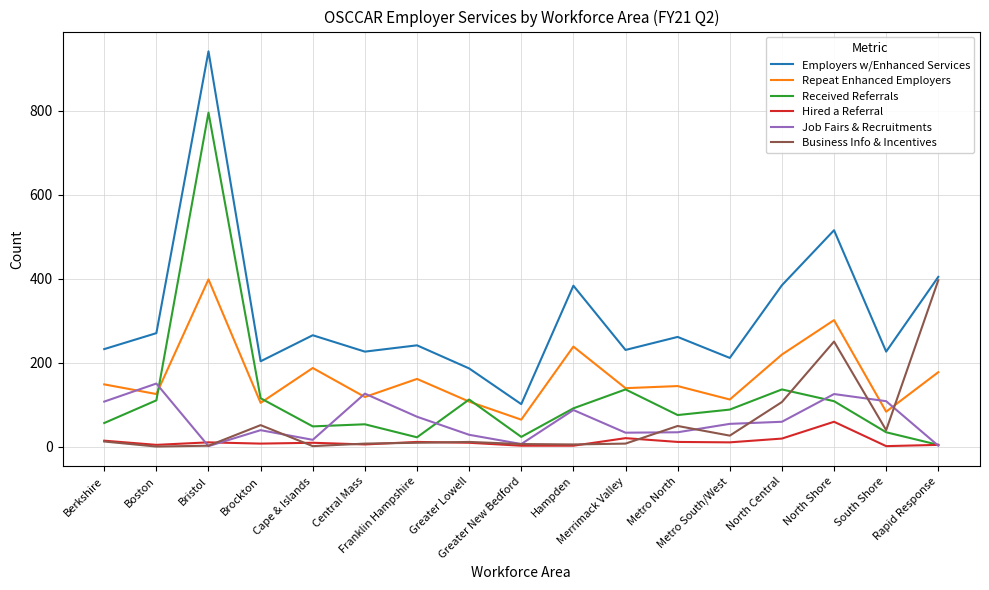

What is the sum of all Employers w/Enhanced Services values?

5279